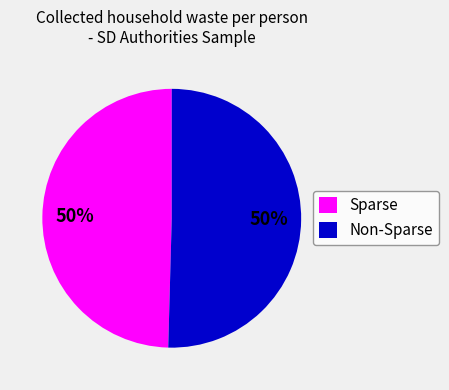

Combined, do Sparse and Non-Sparse account for over 50%?

Yes